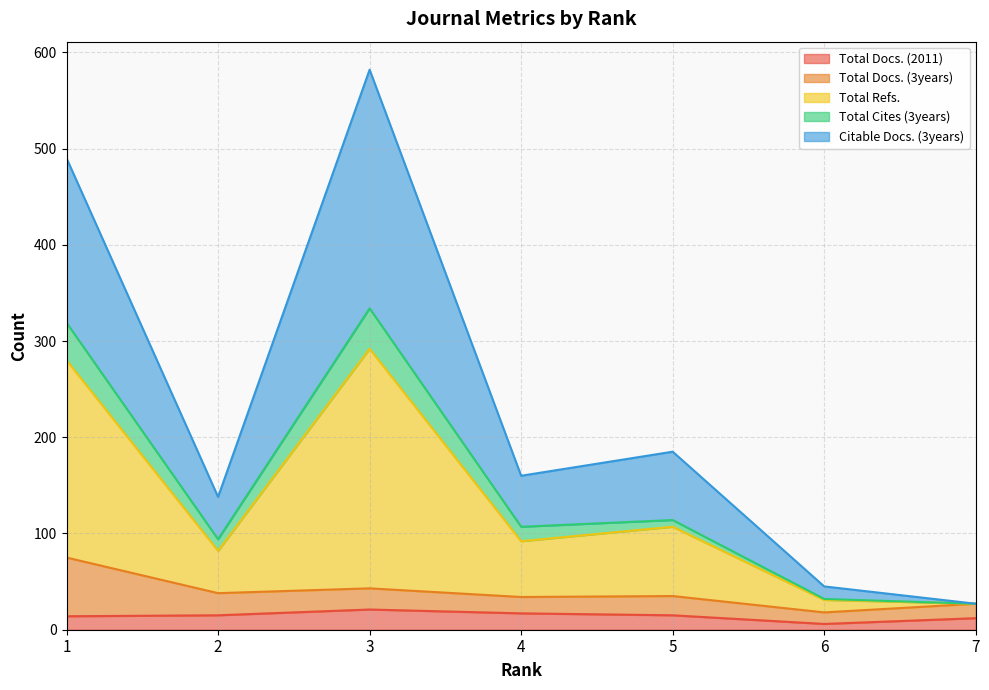

True or false: Total Cites (3years) and Total Docs. (2011) intersect in this chart.

False